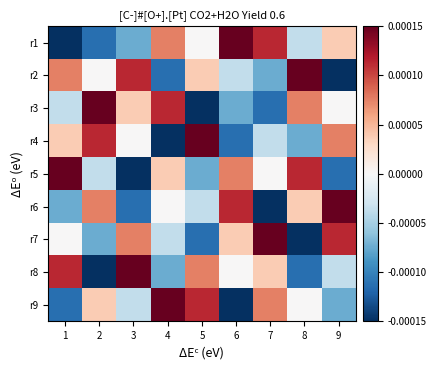

How many series are shown in this chart?

9